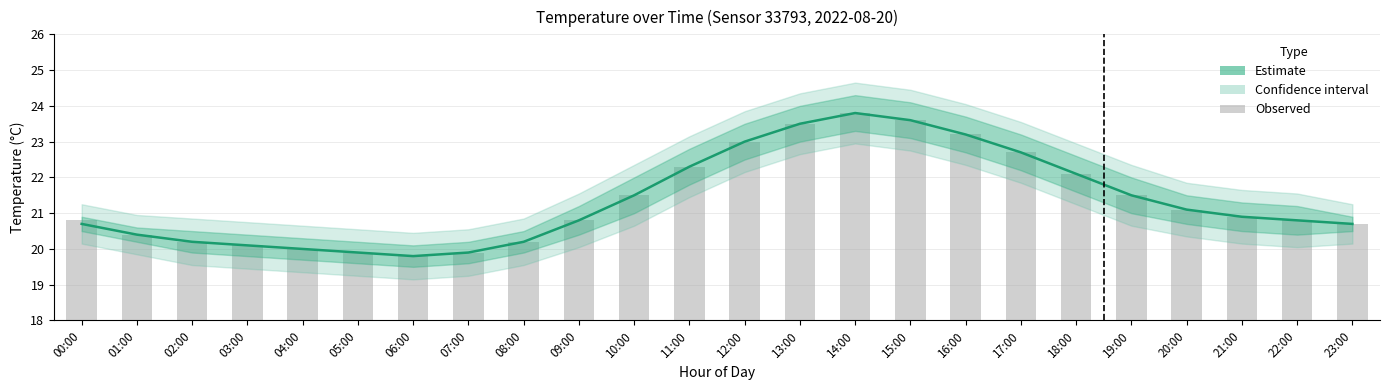

Which label corresponds to the smallest value in the chart?

06:00